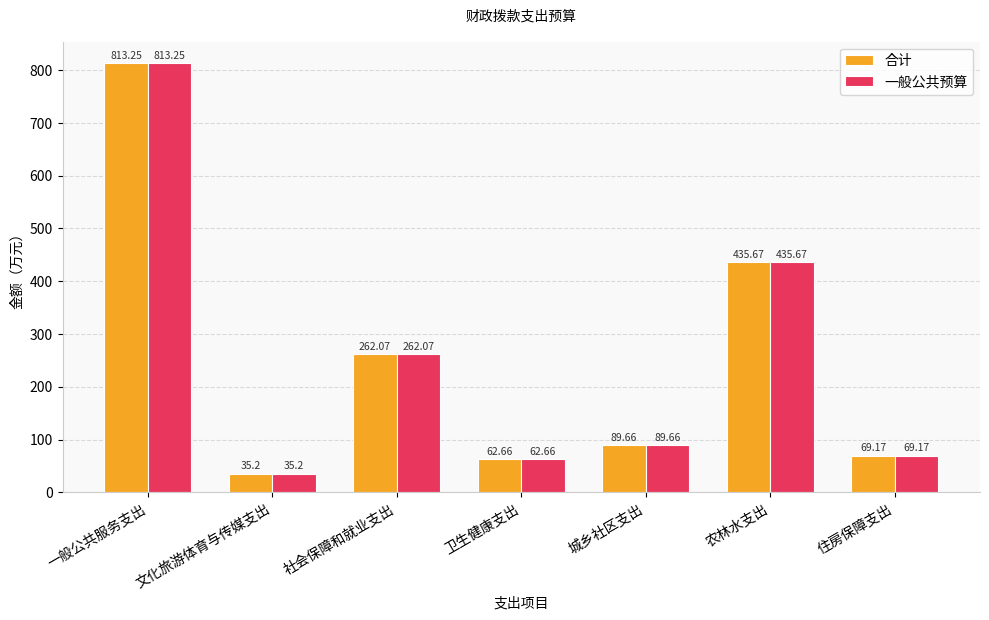

What is the total value across all series at 文化旅游体育与传媒支出?

70.4